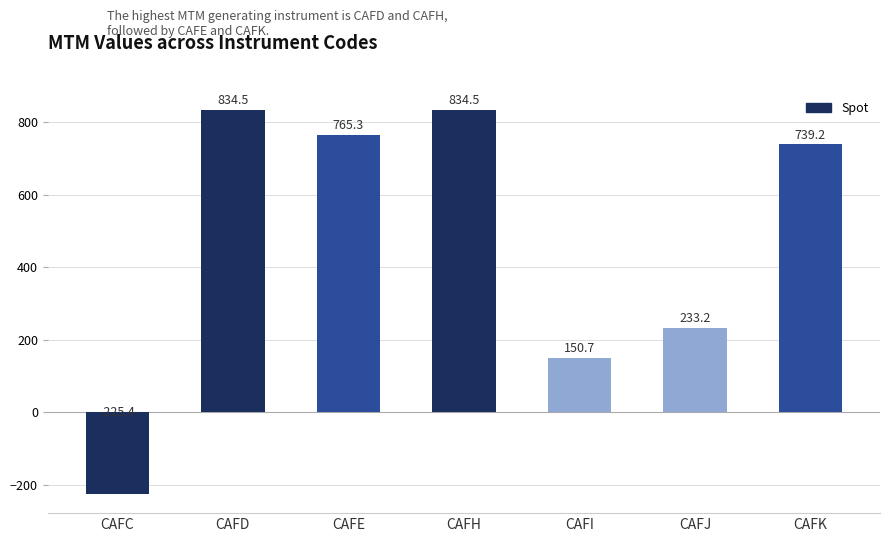

What is the approximate value at CAFD?

834.5